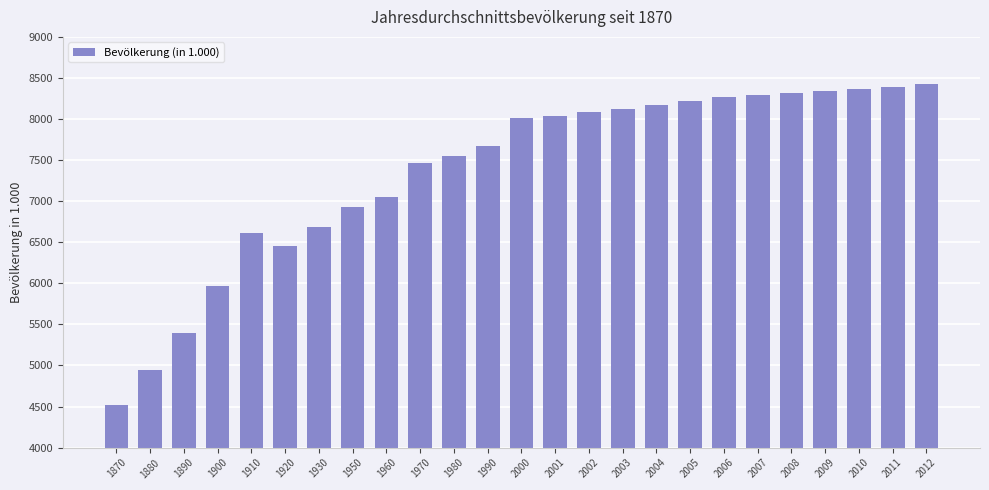

How many data points are above 8011?

13